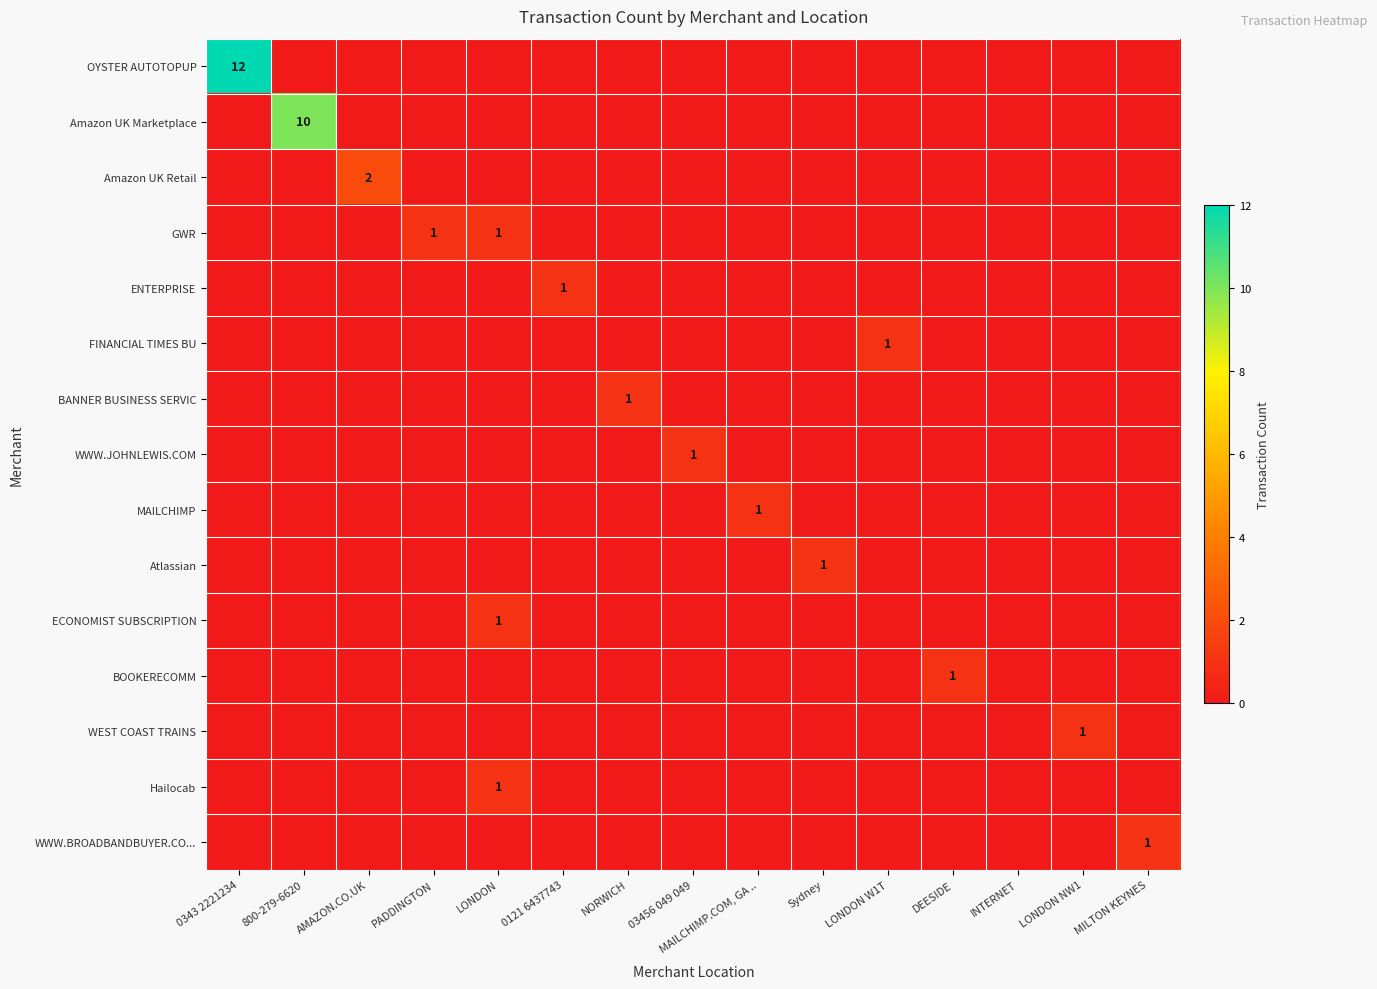

Which has a higher value, DEESIDE or NORWICH?

DEESIDE